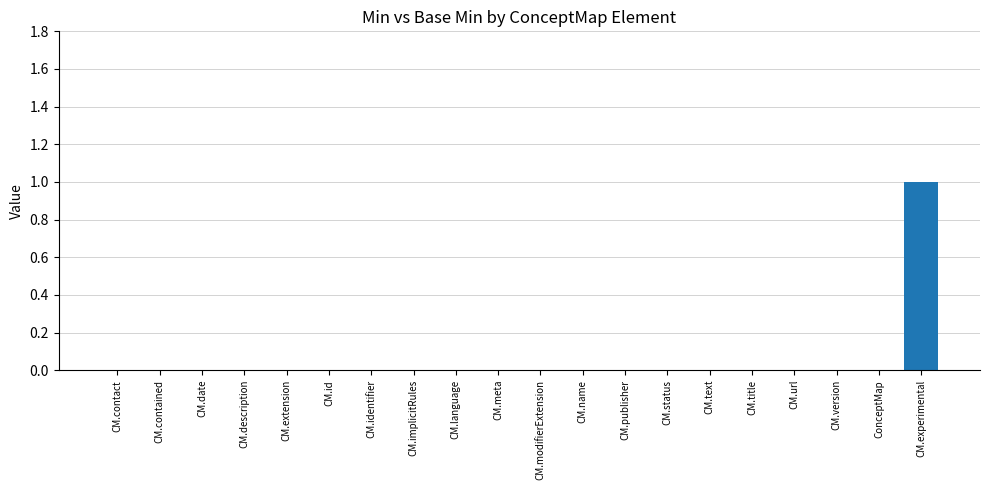

Reading right to left, transcribe all the data shown in this chart.

CM.experimental=1	ConceptMap=0	CM.version=0	CM.url=0	CM.title=0	CM.text=0	CM.status=0	CM.publisher=0	CM.name=0	CM.modifierExtension=0	CM.meta=0	CM.language=0	CM.implicitRules=0	CM.identifier=0	CM.id=0	CM.extension=0	CM.description=0	CM.date=0	CM.contained=0	CM.contact=0